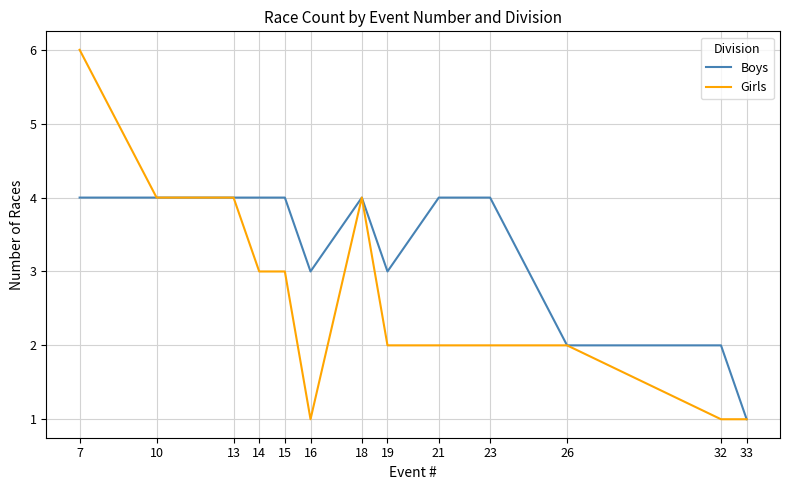

At 21, list the series in order from smallest to largest.

Girls, Boys